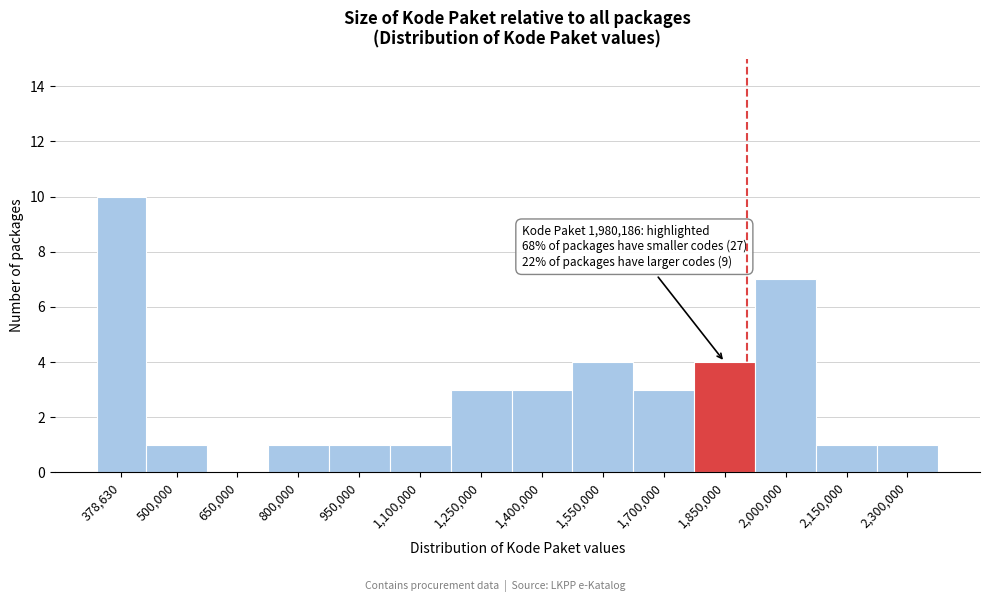

Reading left to right, what are all the values shown in this chart?

378,630=10	500,000=1	650,000=0	800,000=1	950,000=1	1,100,000=1	1,250,000=3	1,400,000=3	1,550,000=4	1,700,000=3	1,850,000=4	2,000,000=7	2,150,000=1	2,300,000=1